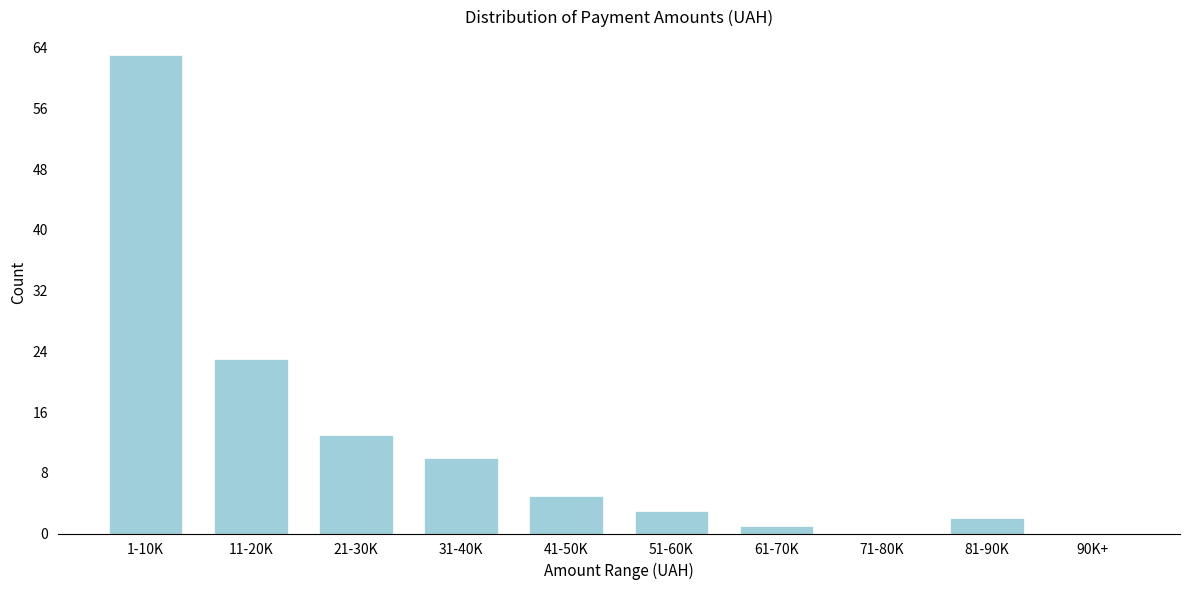

Reading left to right, what are all the values shown in this chart?

1-10K=63	11-20K=23	21-30K=13	31-40K=10	41-50K=5	51-60K=3	61-70K=1	71-80K=0	81-90K=2	90K+=0